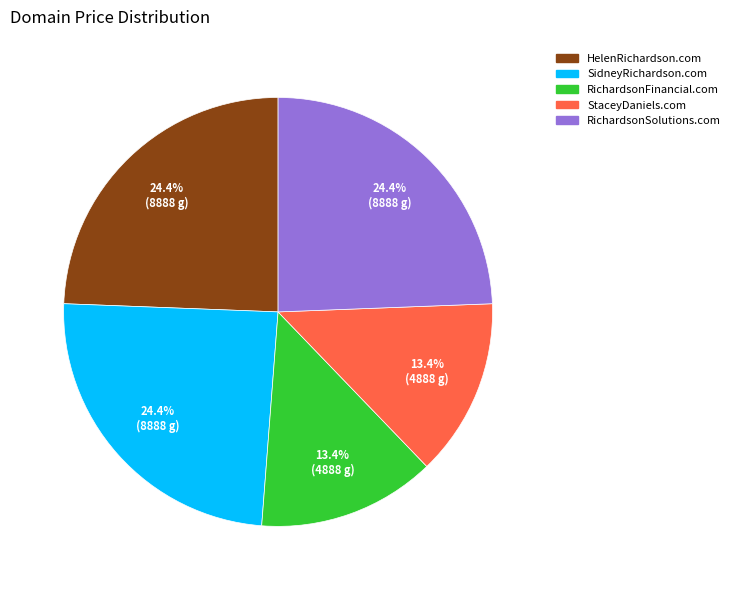

How many slices are in this pie chart?

5